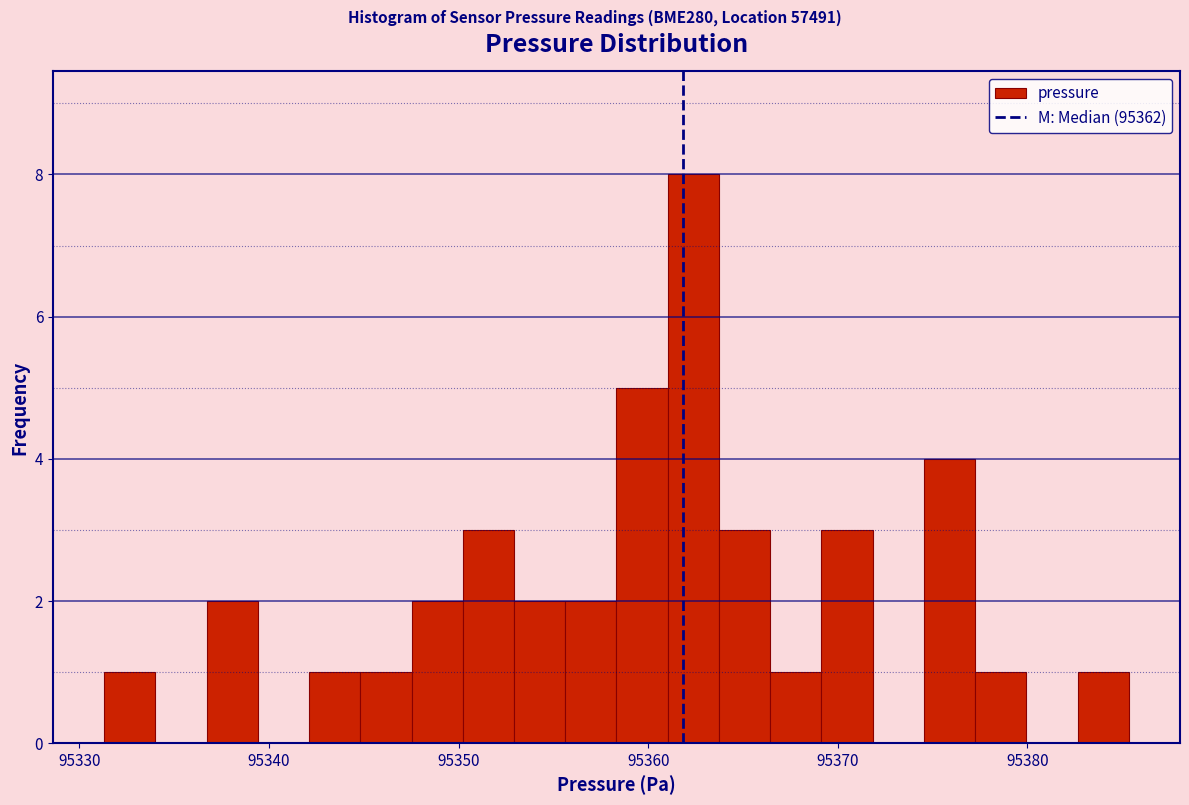

Around what value on the x-axis is the tallest bar? Give the approximate position of its centre, as read against the axis.

95362